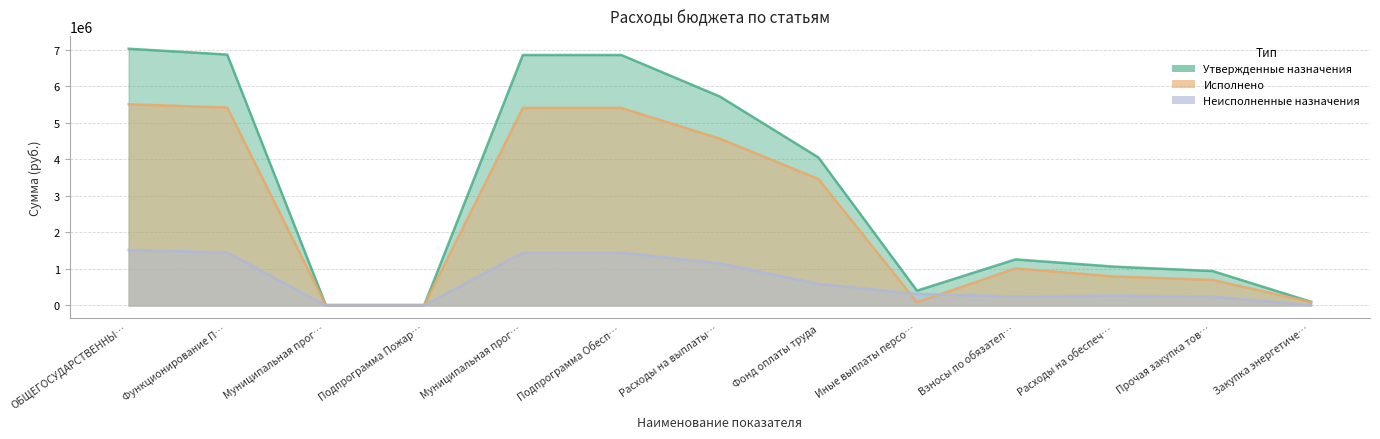

Which label corresponds to the smallest value in the chart?

Муниципальная прог…